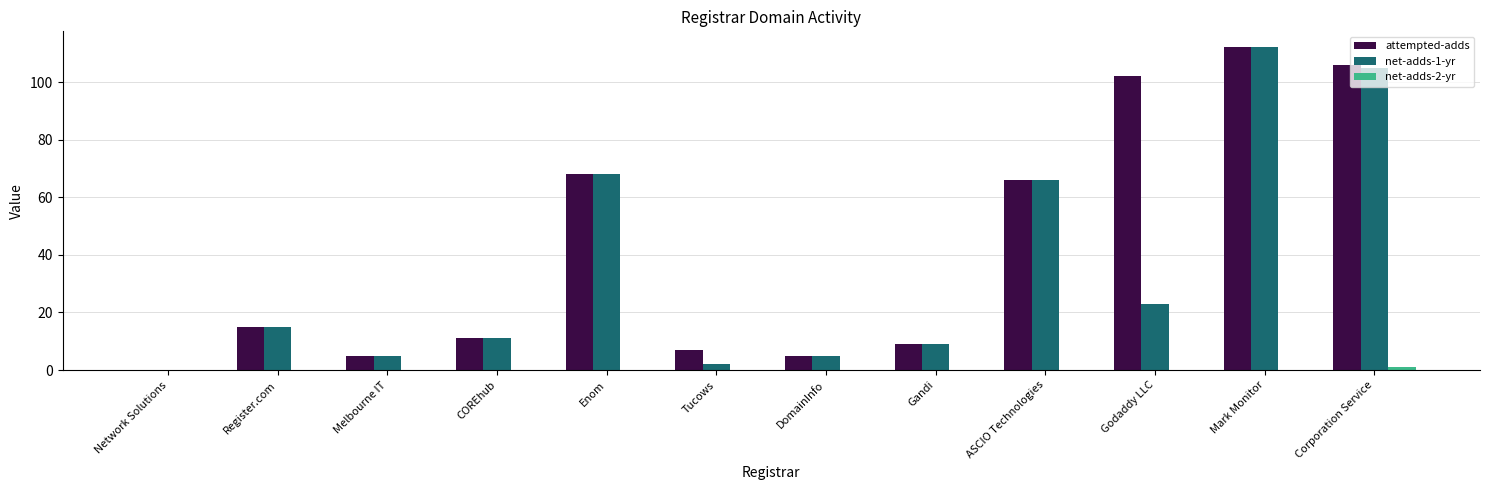

Which series has the largest total across all categories?

attempted-adds